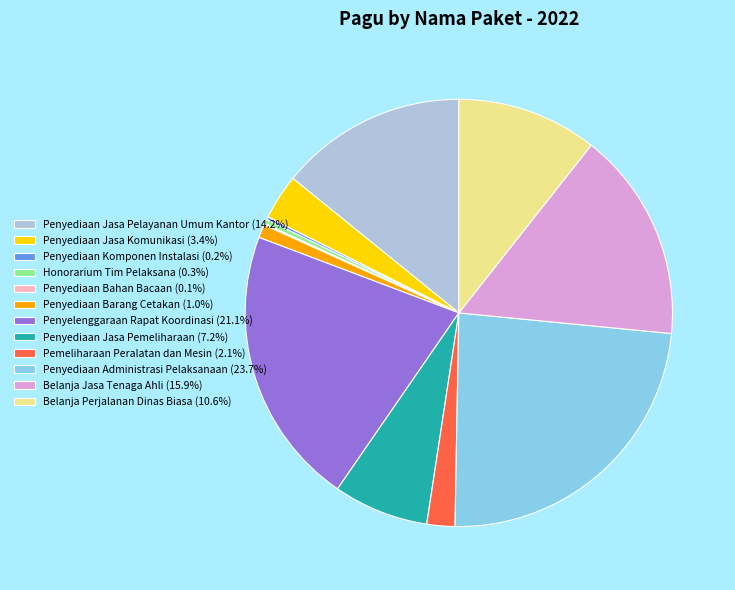

Combined, do Belanja Perjalanan Dinas Biasa (10.6%) and Penyediaan Jasa Pelayanan Umum Kantor (14.2%) account for over 50%?

No